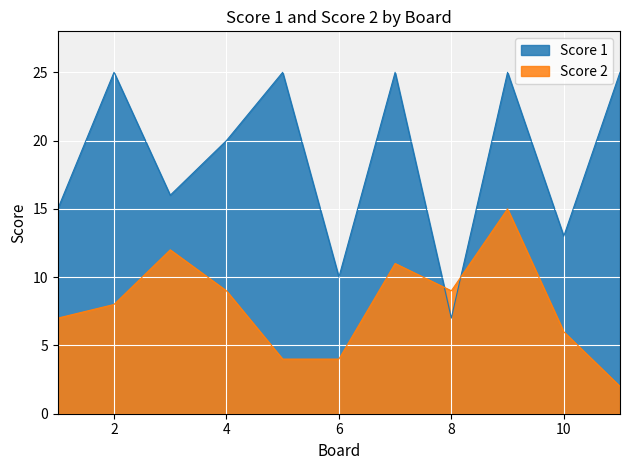

What is the value of the Score 2 point at the 11th from the left?

2